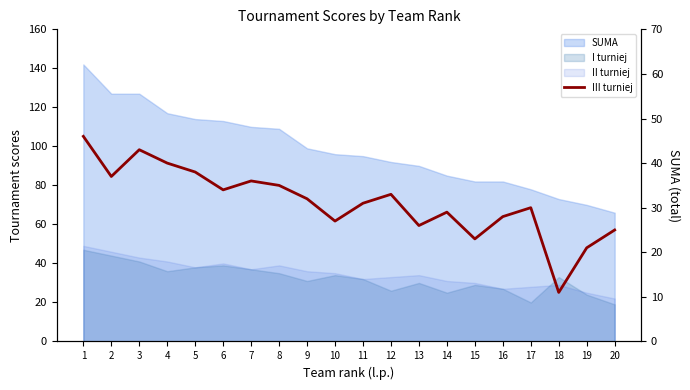

At which label does the data first exceed 32?

1